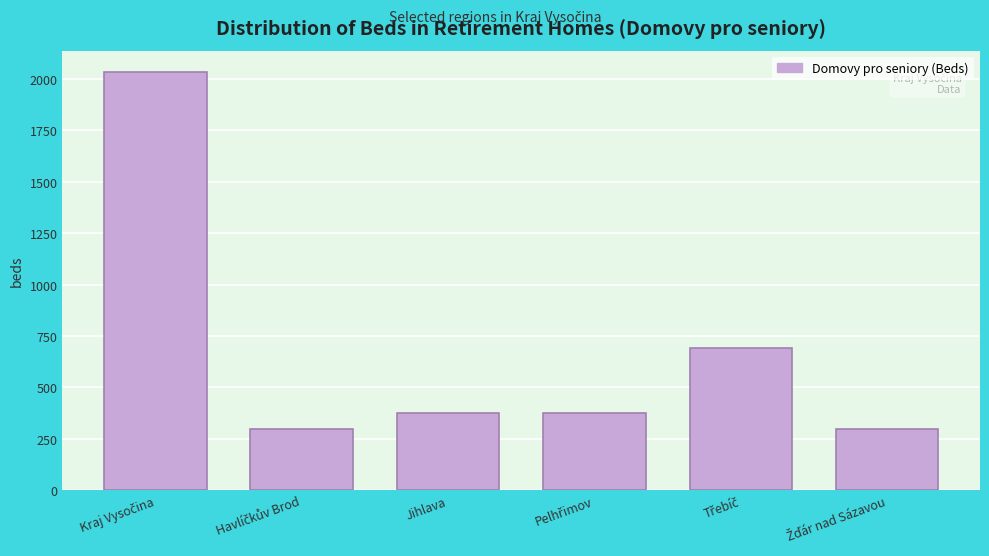

What is the smallest value displayed?

295